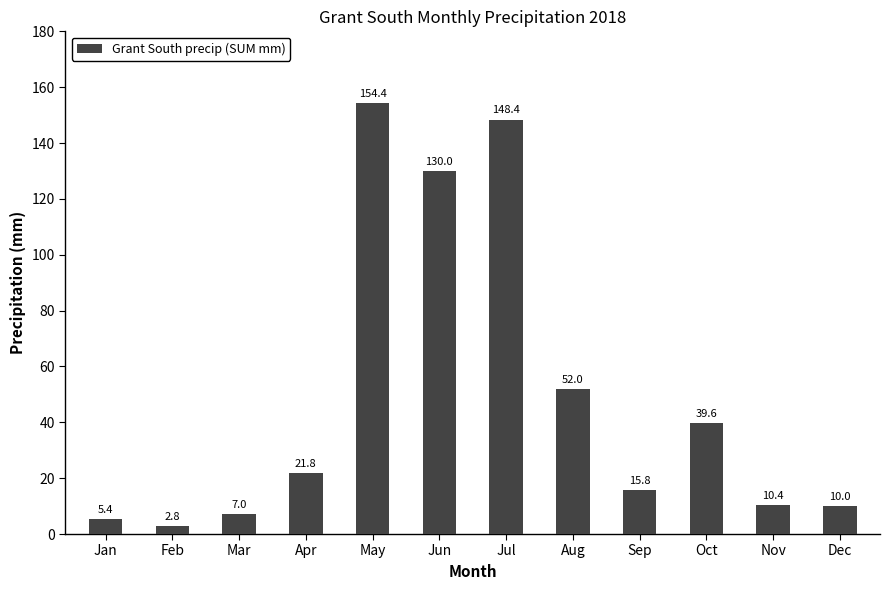

Which has a higher value, Sep or Jan?

Sep